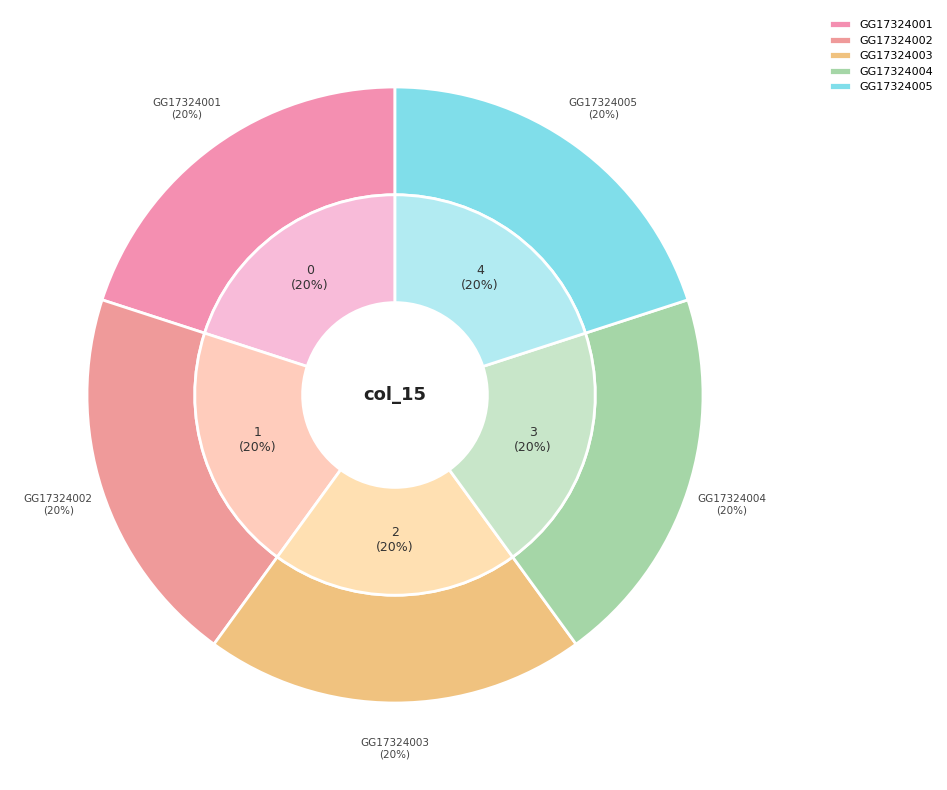

What is the largest slice in the pie chart?

GG17324002